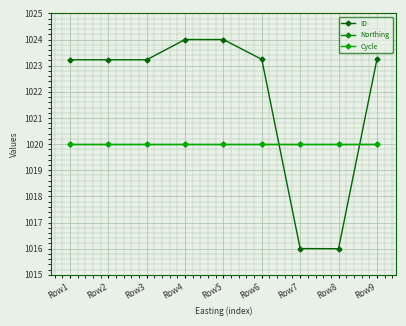

At which label is ID closest to 1020?

Row3